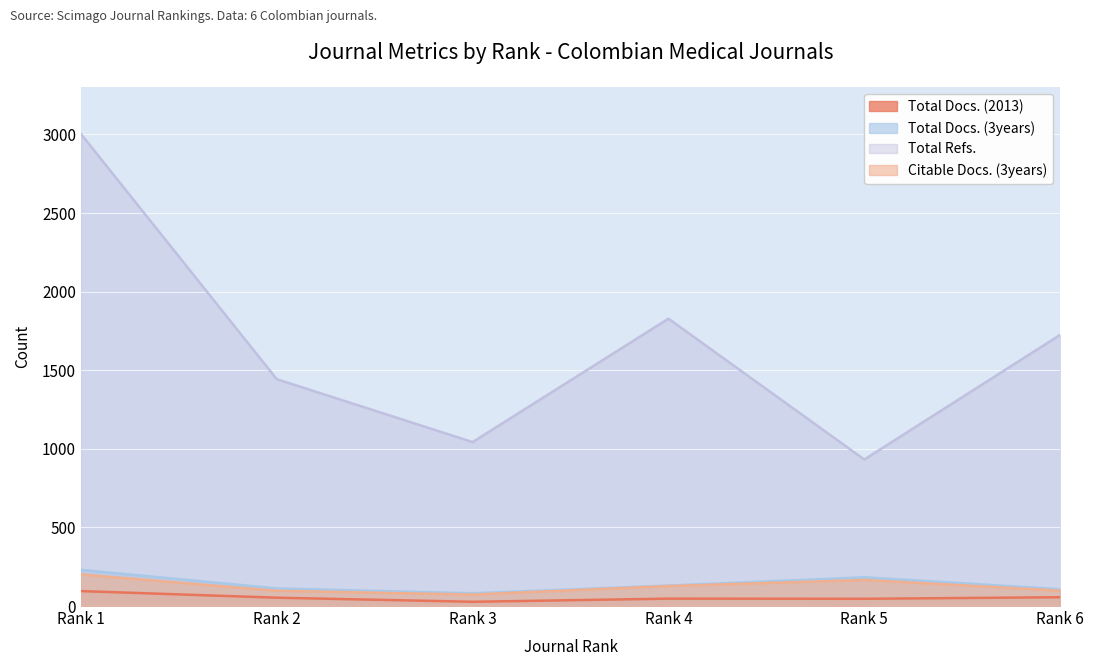

Which series changed the most between Rank 2 and Rank 3?

Total Refs.